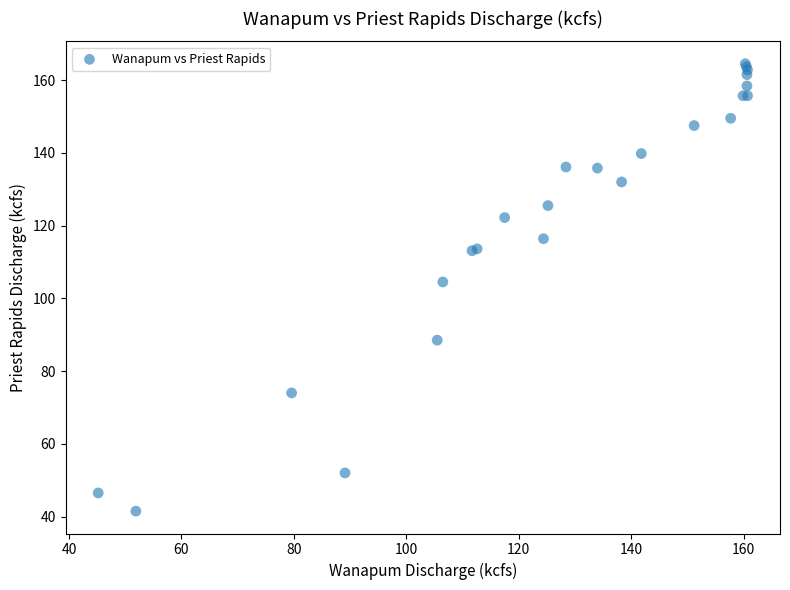

What Y value in the scatter plot is closest to 103?

104.5